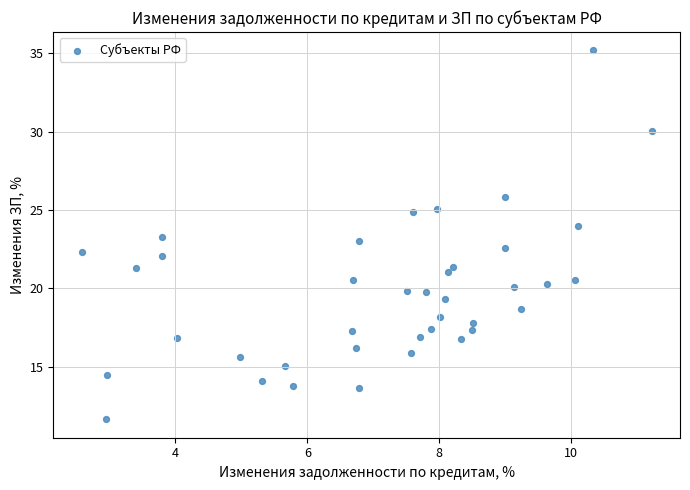

What is the range of X values (max minus min)?

8.6